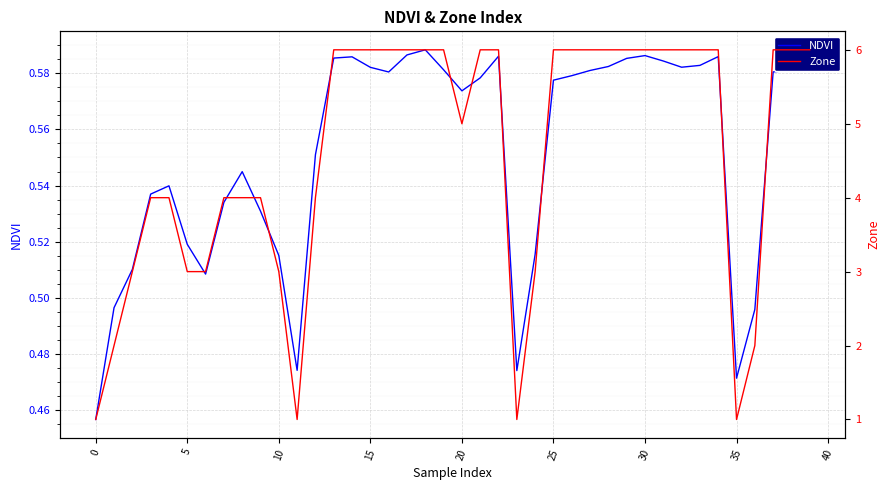

What is the approximate value of Zone at 14?

6.0